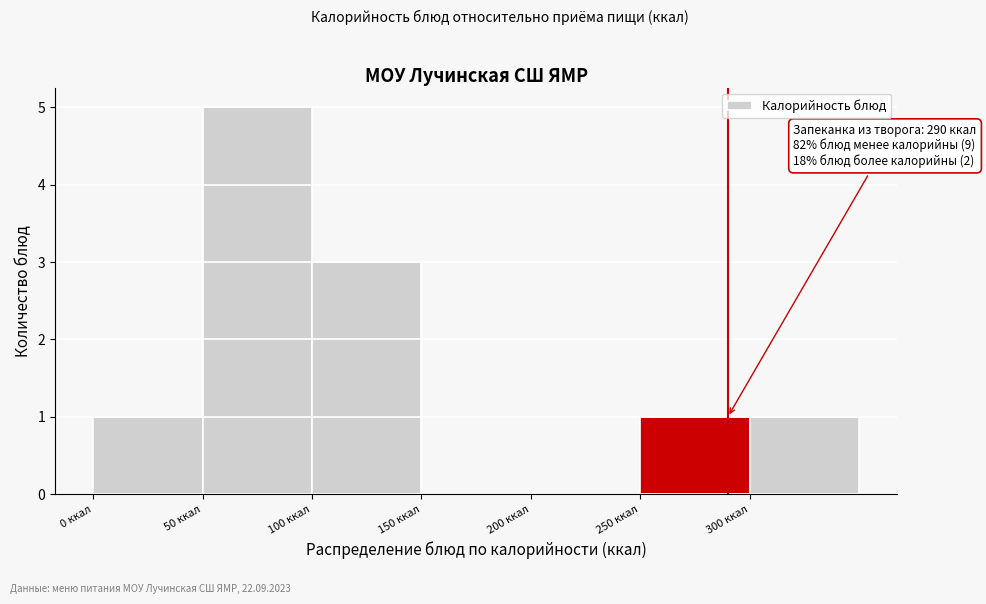

Which range on the x-axis has the tallest bar?

50 to 100